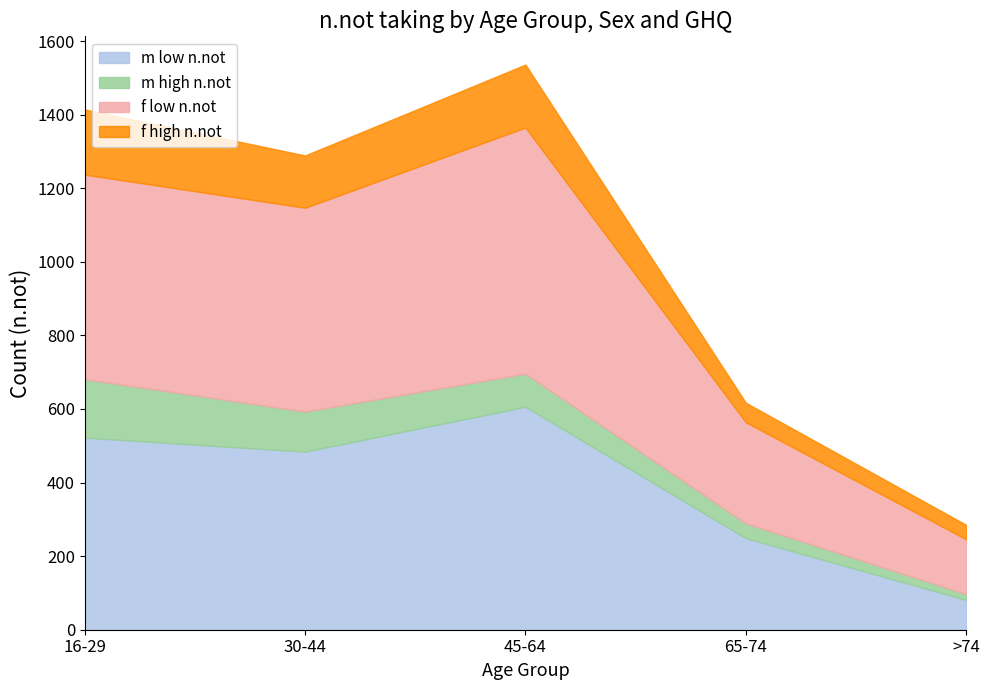

List the series in order of their peak value, lowest first.

m high n.not, f high n.not, m low n.not, f low n.not